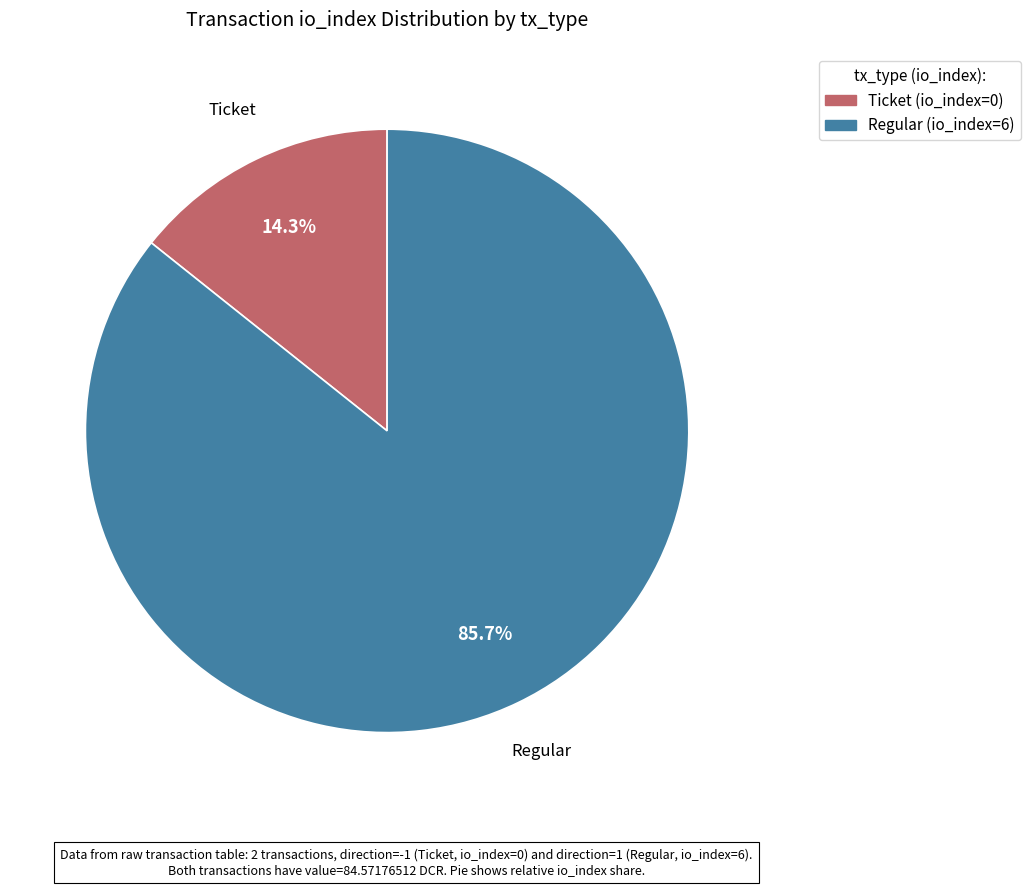

Approximately how many times larger is the value at Regular (io_index=6) compared to Ticket (io_index=0)?

6.0